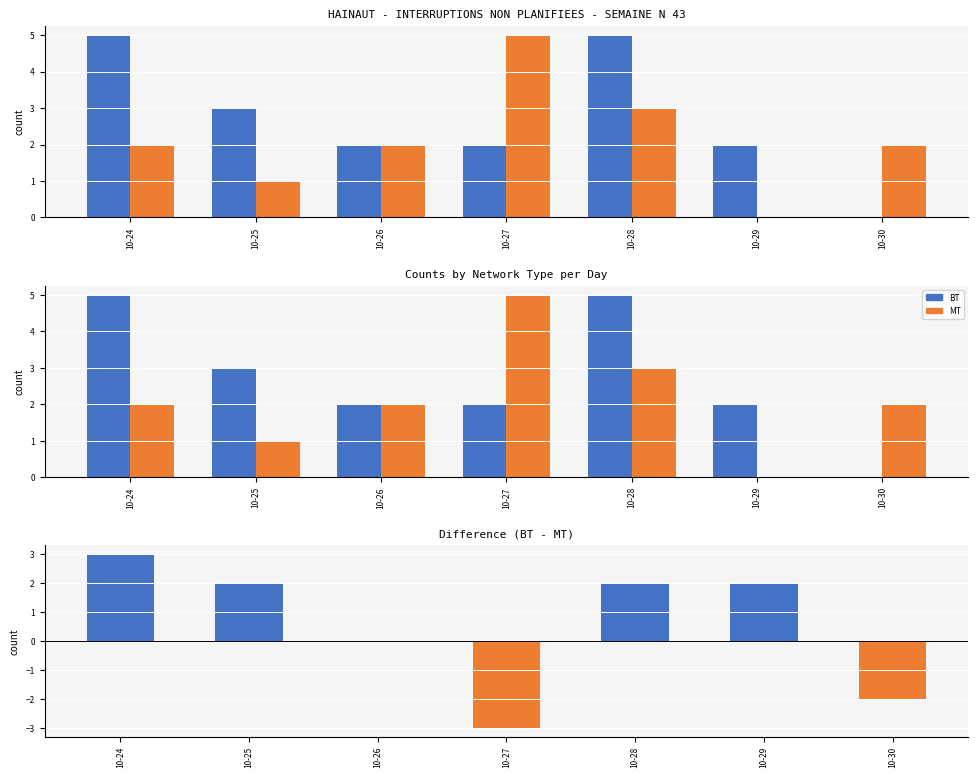

How many data points in BT - MT are less than 2?

3